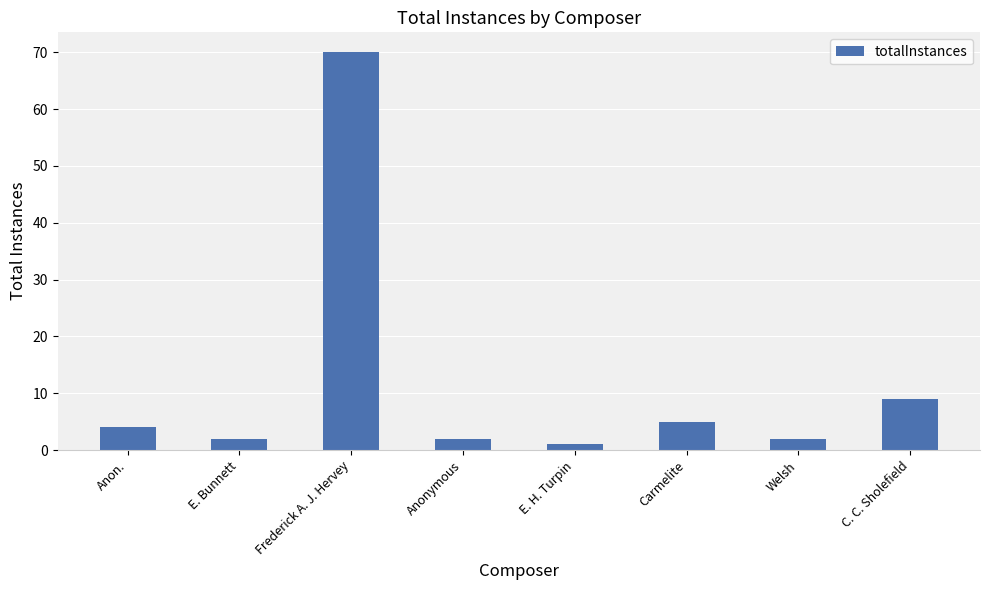

What is the value of the 5th bar from the left?

1